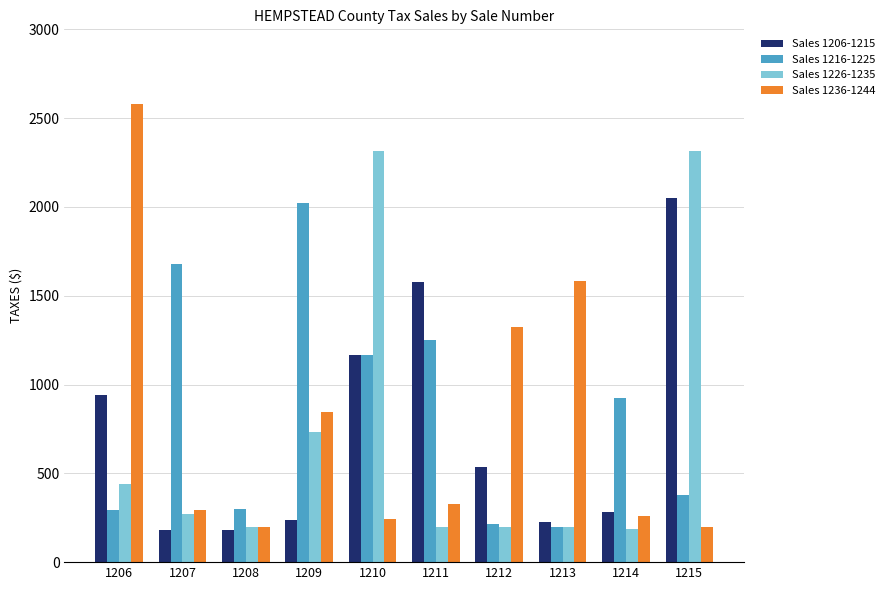

List the series in order of their overall mean, lowest first.

Sales 1226-1235, Sales 1206-1215, Sales 1236-1244, Sales 1216-1225